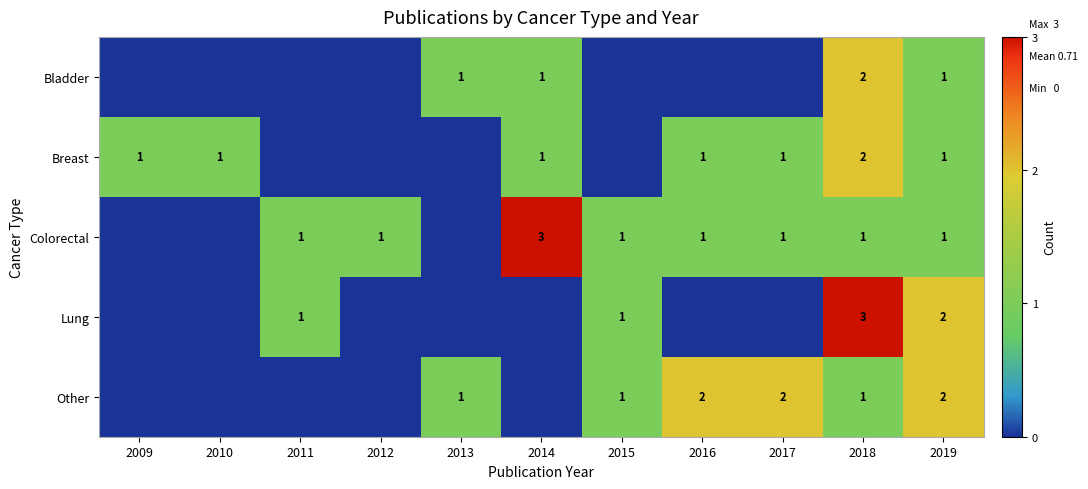

Is it true that Lung equals 2 at 2011?

False